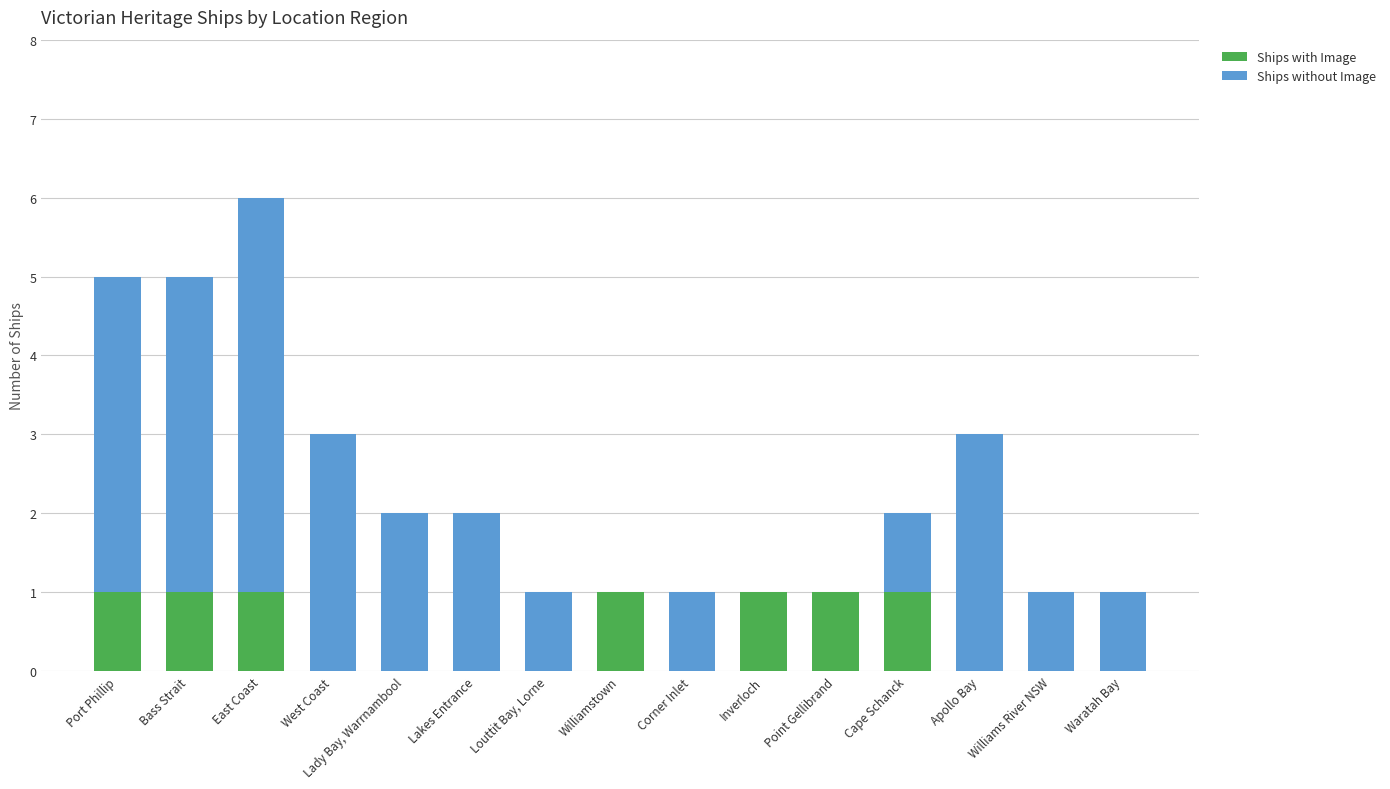

At which category is the sum across all series the highest?

East Coast